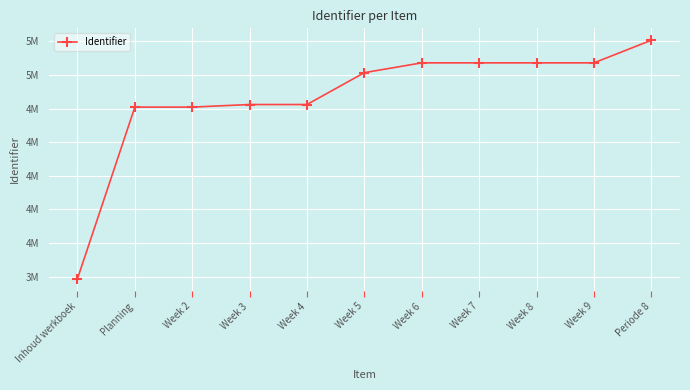

True or false: the data shows 8130012 at Week 2.

False